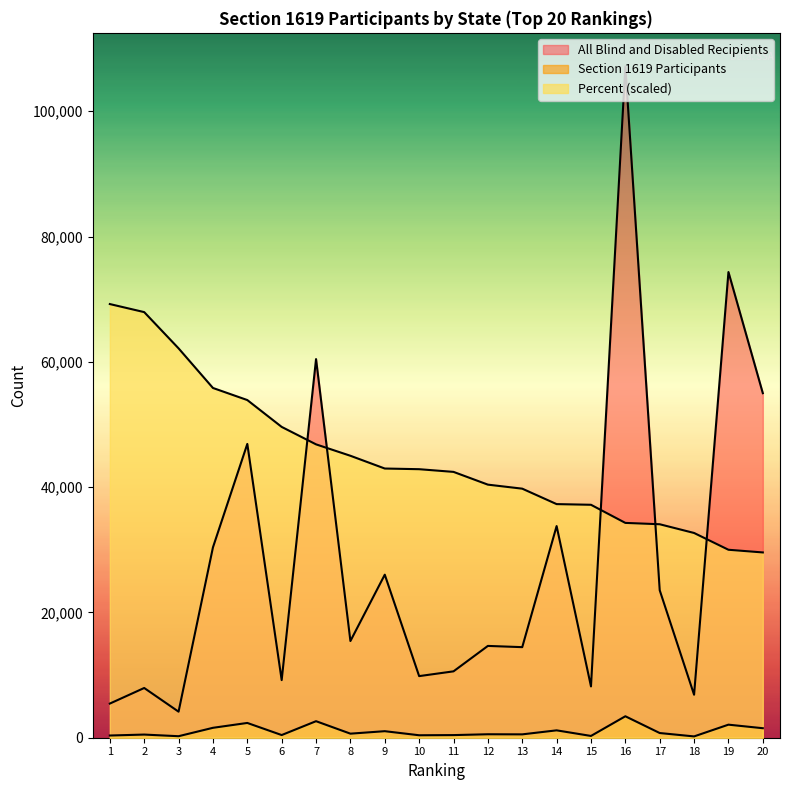

What is the average value of the Section 1619 Participants series?

1056.8